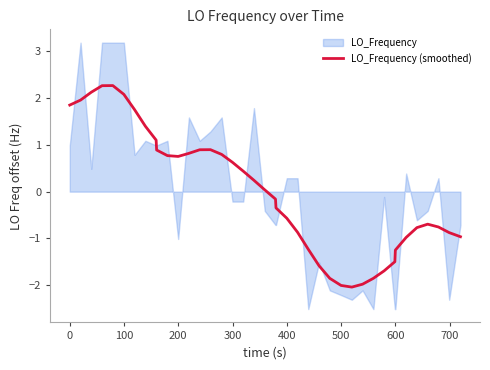

What is the maximum value for LO_Frequency (smoothed)?

2.3